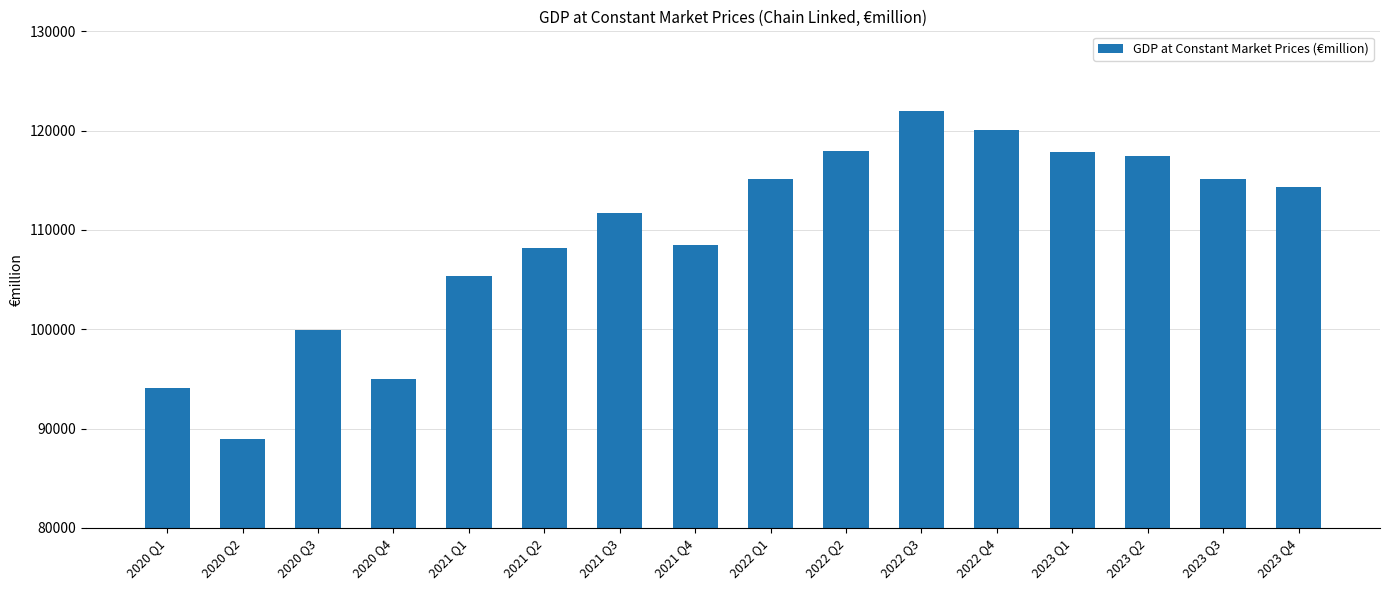

What is the sum of the values at 2020 Q2 and 2021 Q3?

200614.8